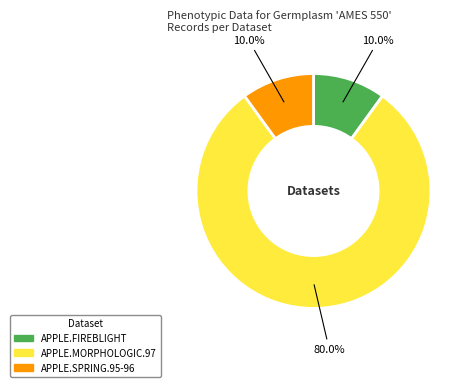

What is the largest slice in the pie chart?

APPLE.MORPHOLOGIC.97